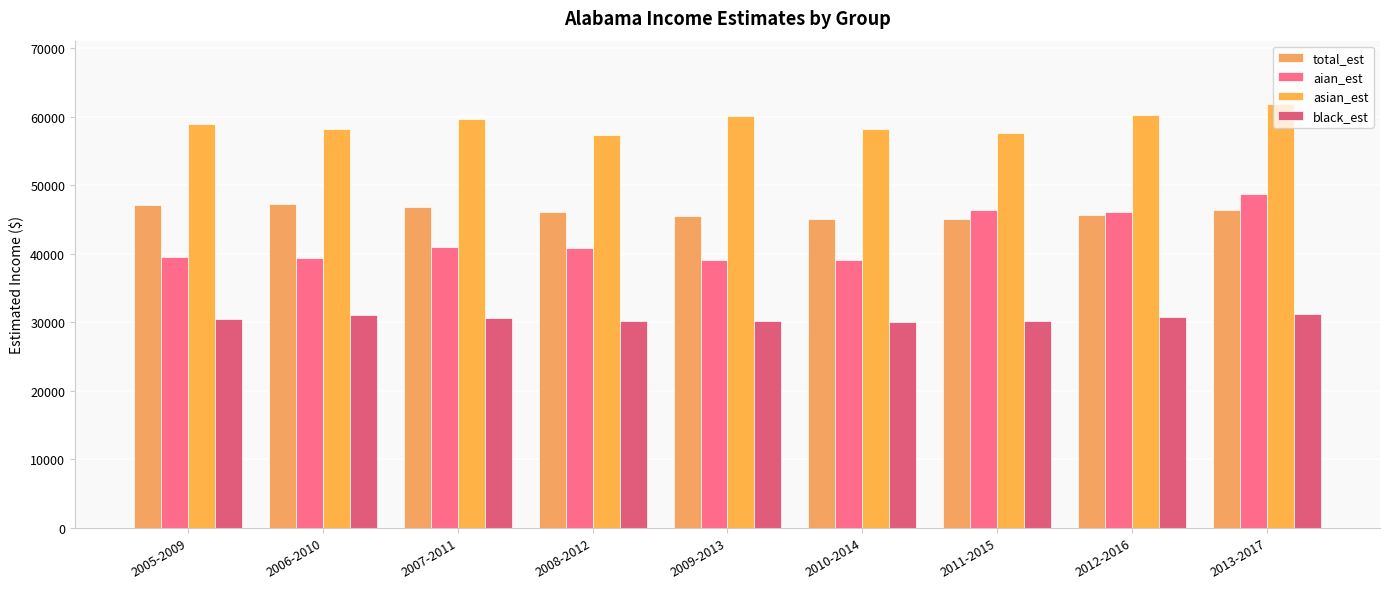

Between 2006-2010 and 2013-2017, which series saw the biggest shift?

aian_est